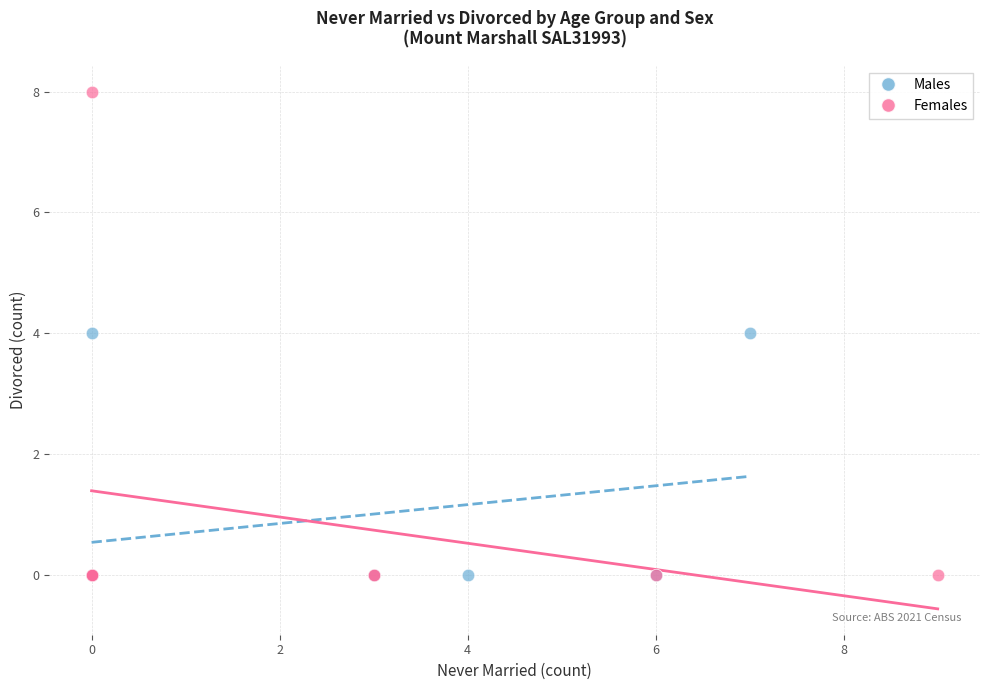

Which series reaches the maximum Y coordinate?

Females